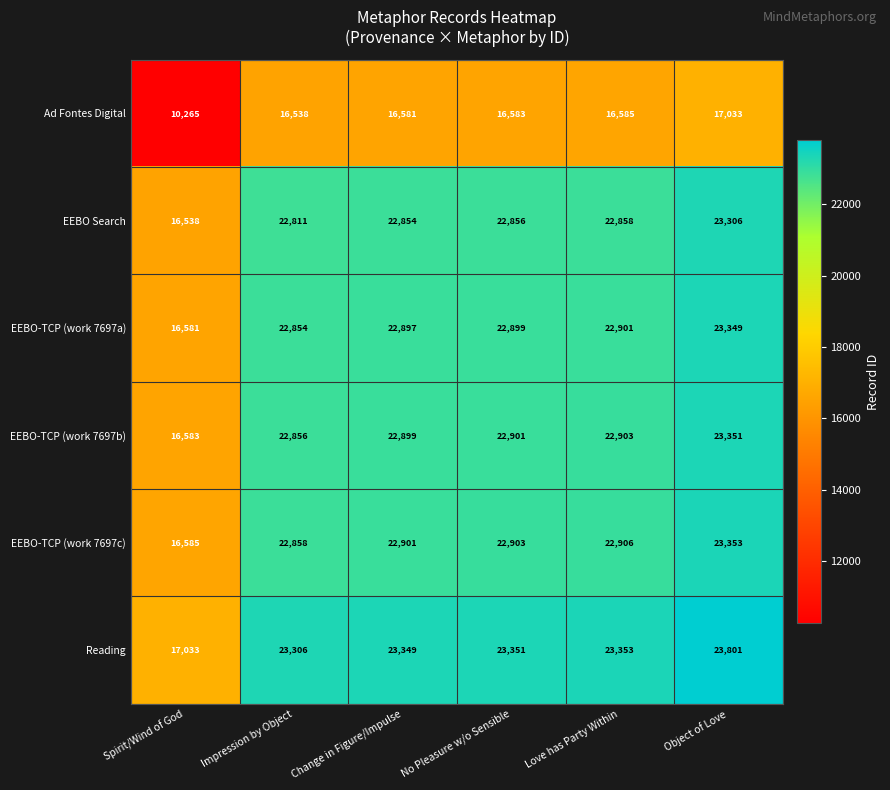

What is the difference between the Ad Fontes Digital values at Impression by Object and Object of Love?

495